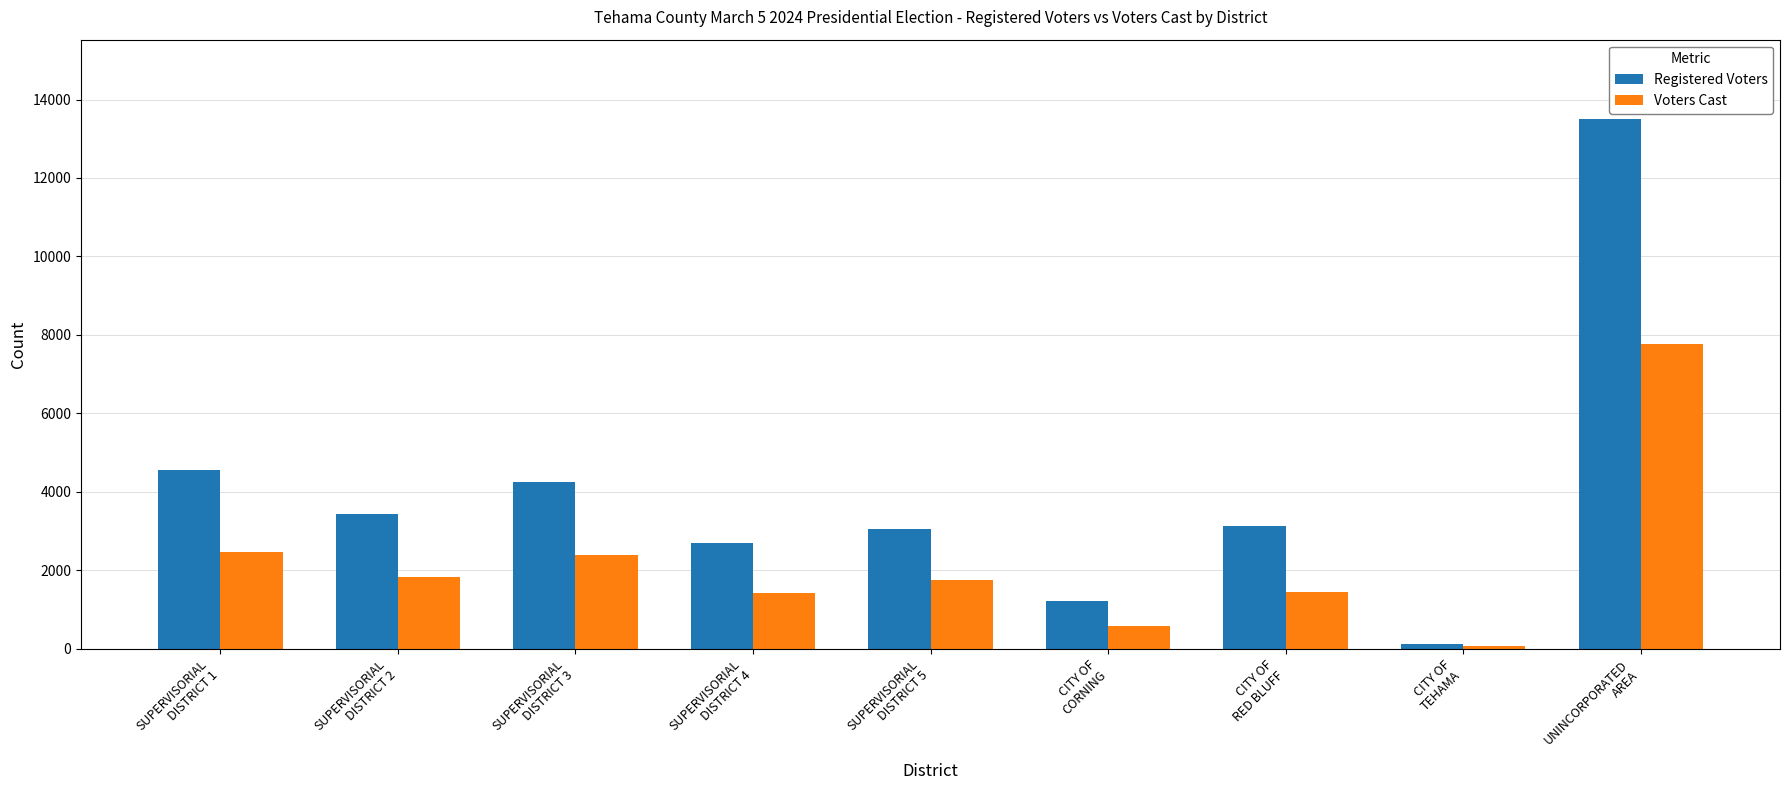

At how many categories does at least one series exceed 12080?

1